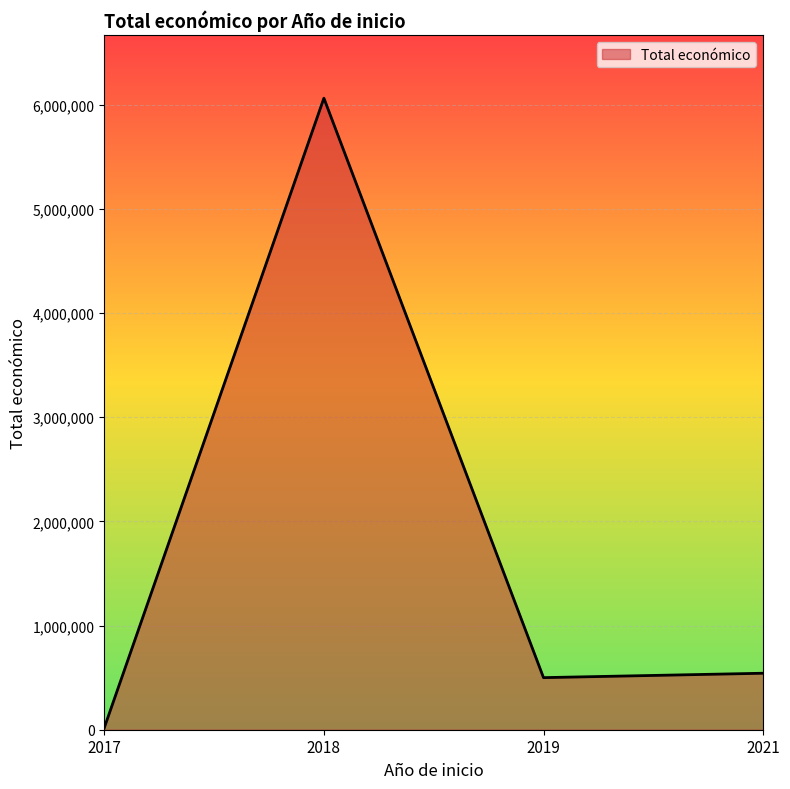

What is the change in value from 2018 to 2021?

-5519971